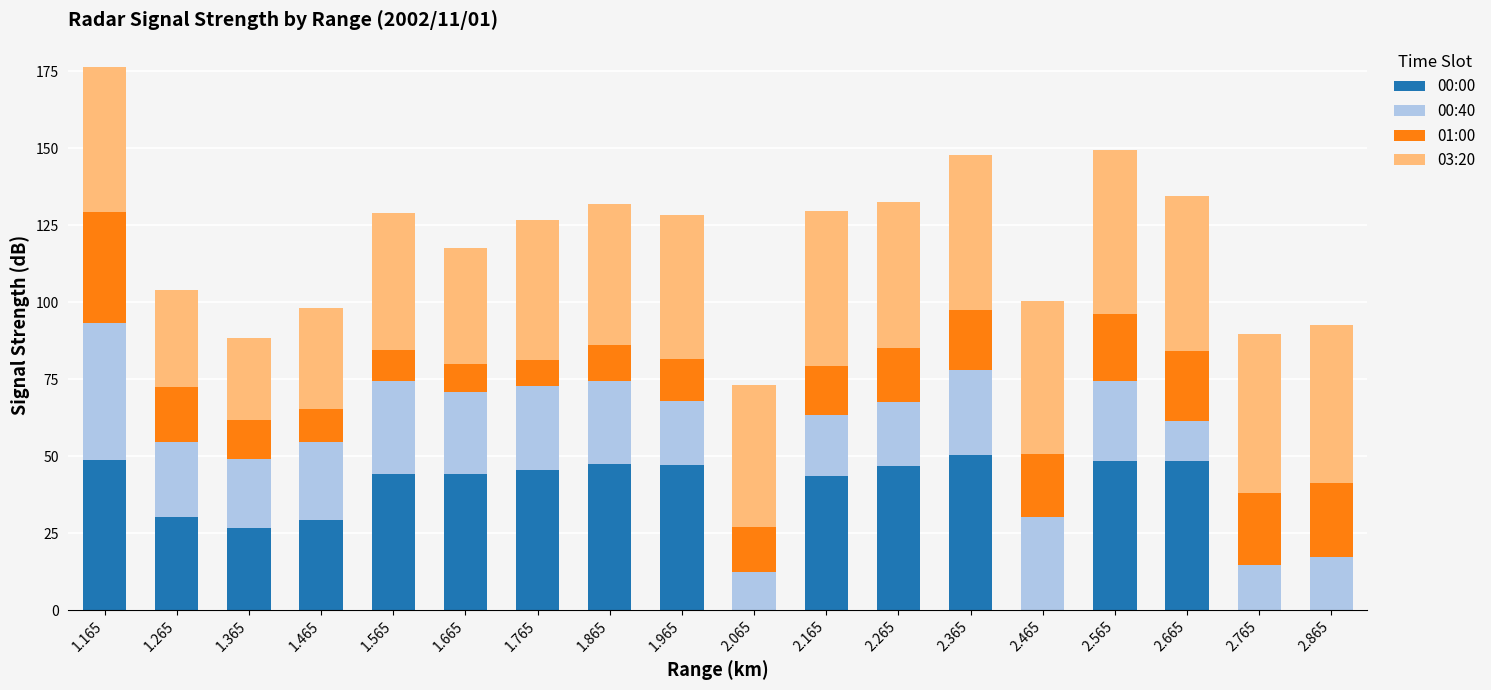

What are all the series names shown in the legend?

00:00, 00:40, 01:00, 03:20